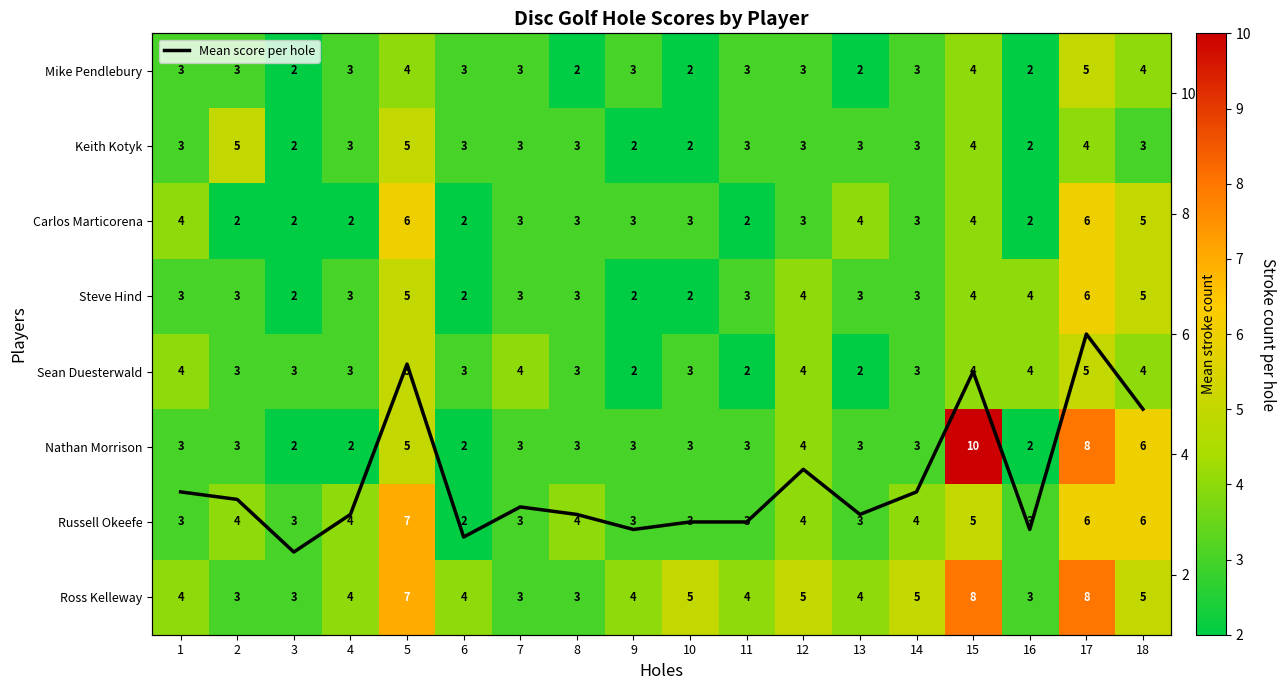

Rank the series by their maximum value, from lowest to highest.

Mike Pendlebury, Keith Kotyk, Sean Duesterwald, Carlos Marticorena, Steve Hind, Mean score per hole, Russell Okeefe, Ross Kelleway, Nathan Morrison